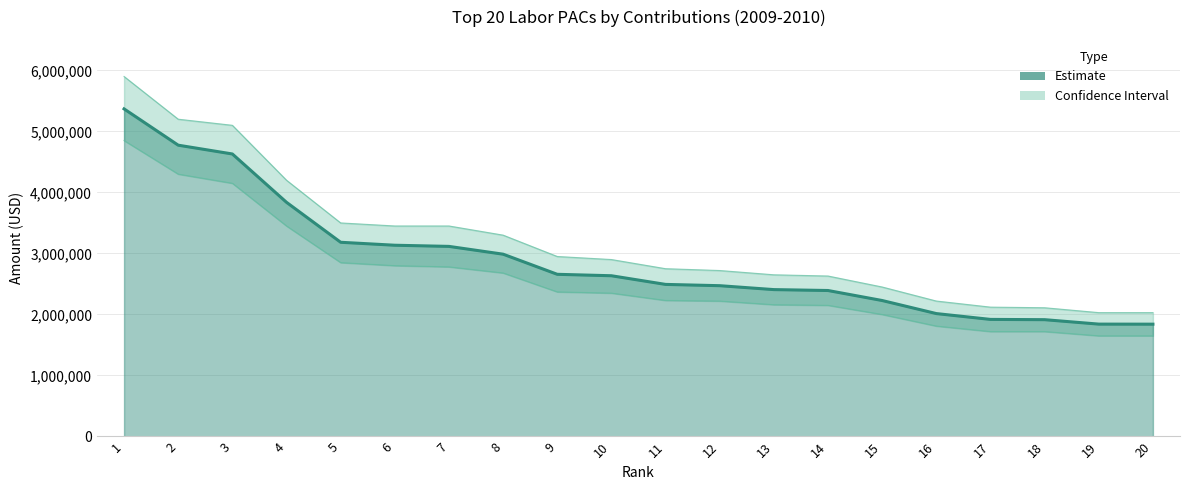

List the labels in order of value, largest first.

1, 2, 3, 4, 5, 6, 7, 8, 9, 10, 11, 12, 13, 14, 15, 16, 17, 18, 19, 20